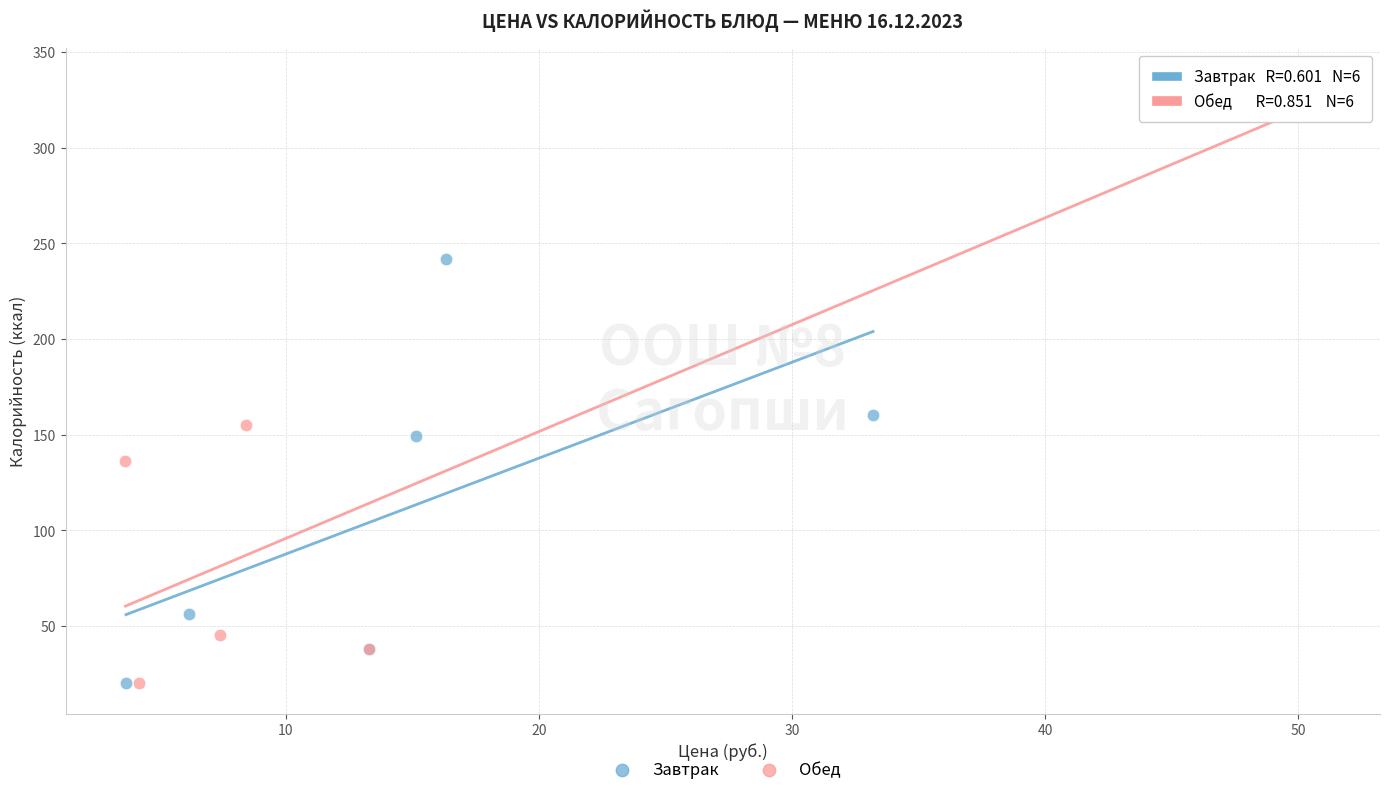

Which series has the largest Y range (max minus min)?

Обед